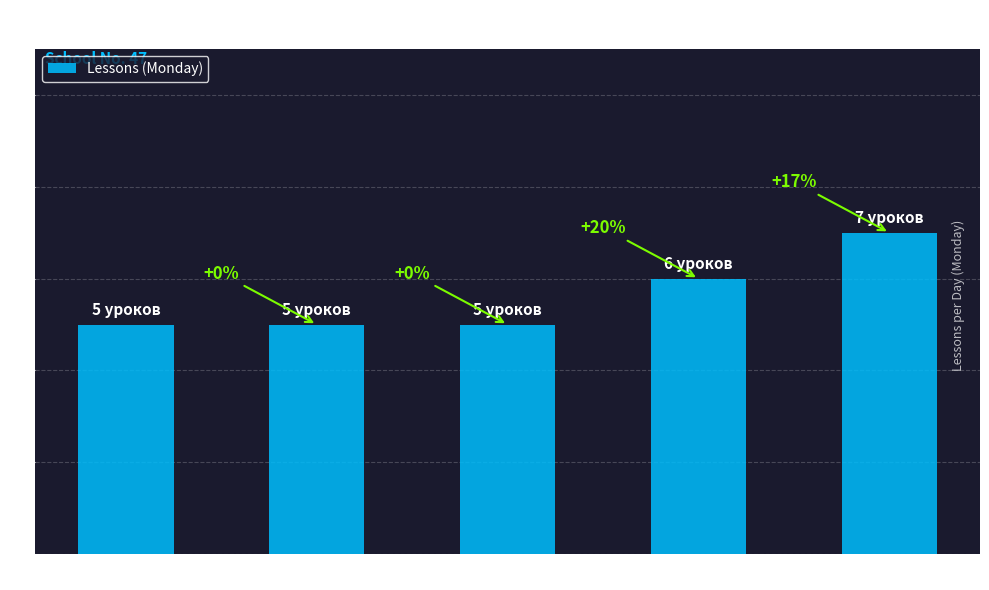

Reading right to left, what are all the values shown in this chart?

7	6	5	5	5